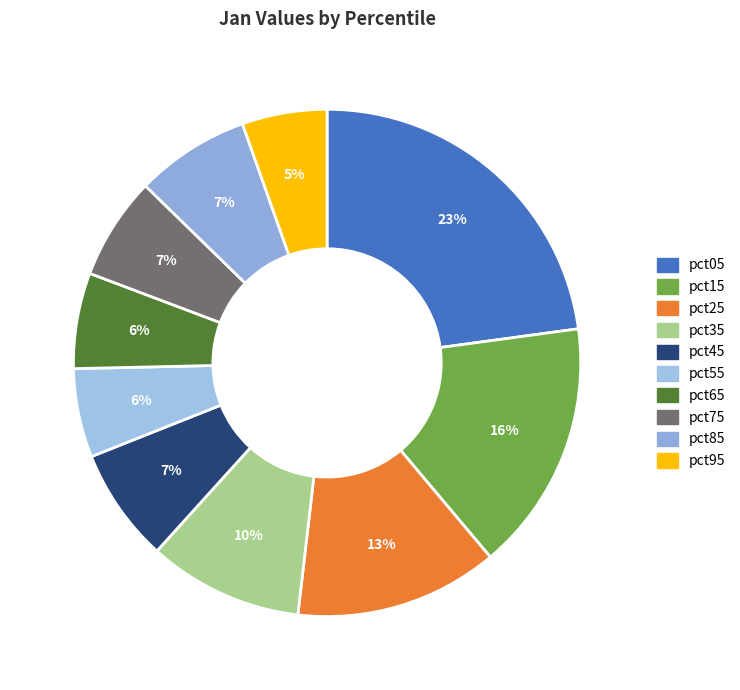

To the nearest percent, what is the combined percentage of pct35 and pct45?

17%